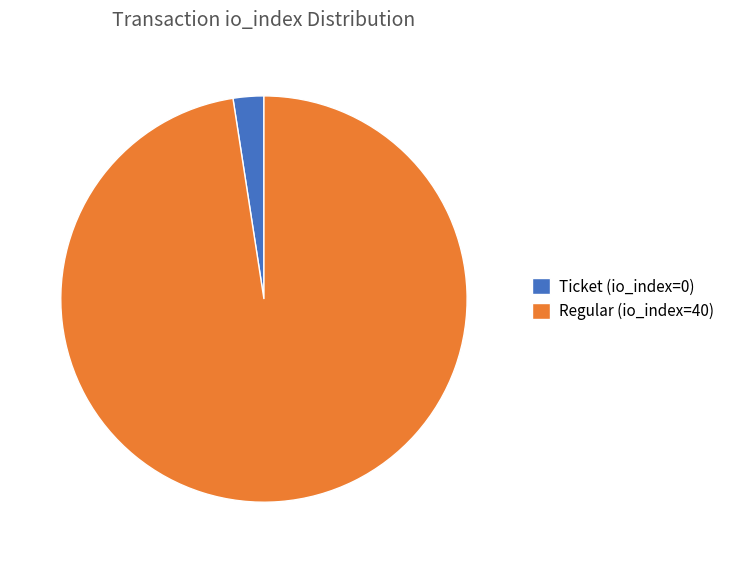

Is it true that Regular (io_index=40) is 98% of the pie?

True